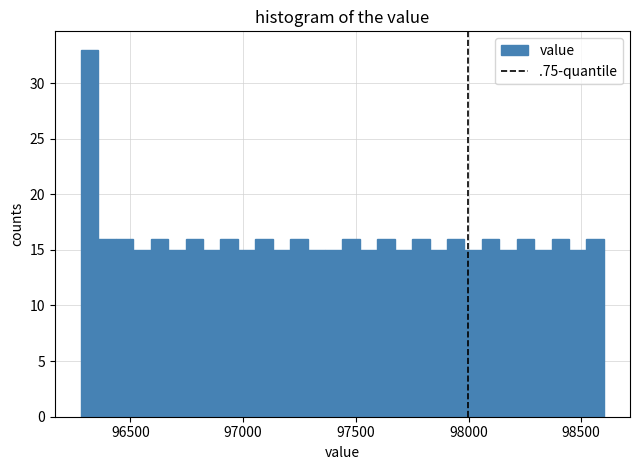

Read against the x-axis, roughly where is the centre of the tallest bar?

96300